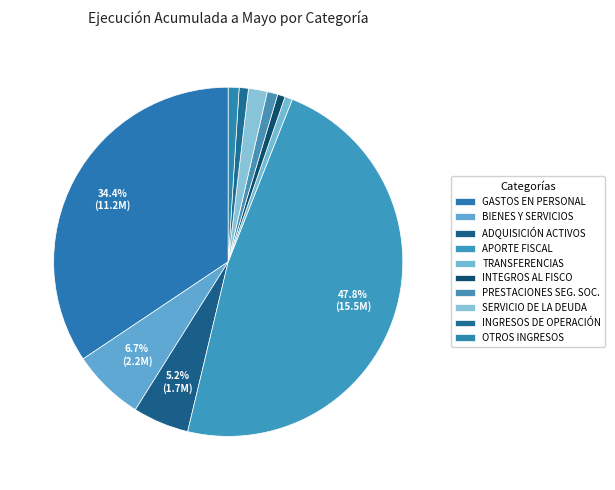

Which category has the biggest portion of the pie?

APORTE FISCAL